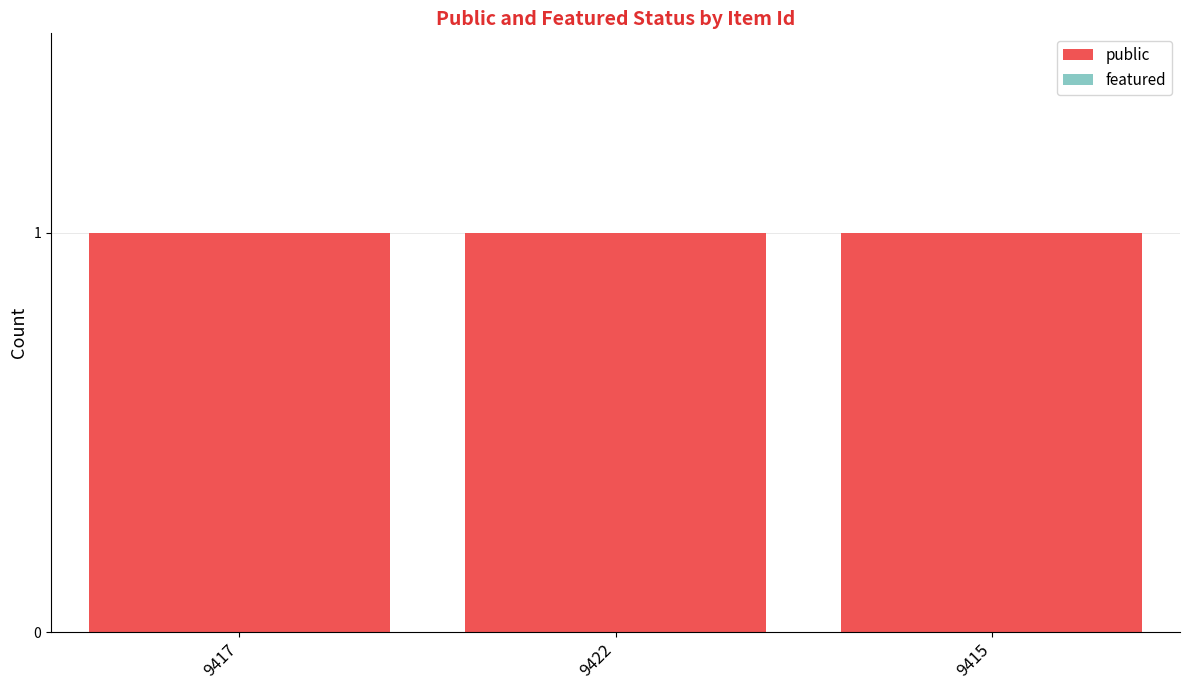

What are all the series names shown in the legend?

public, featured